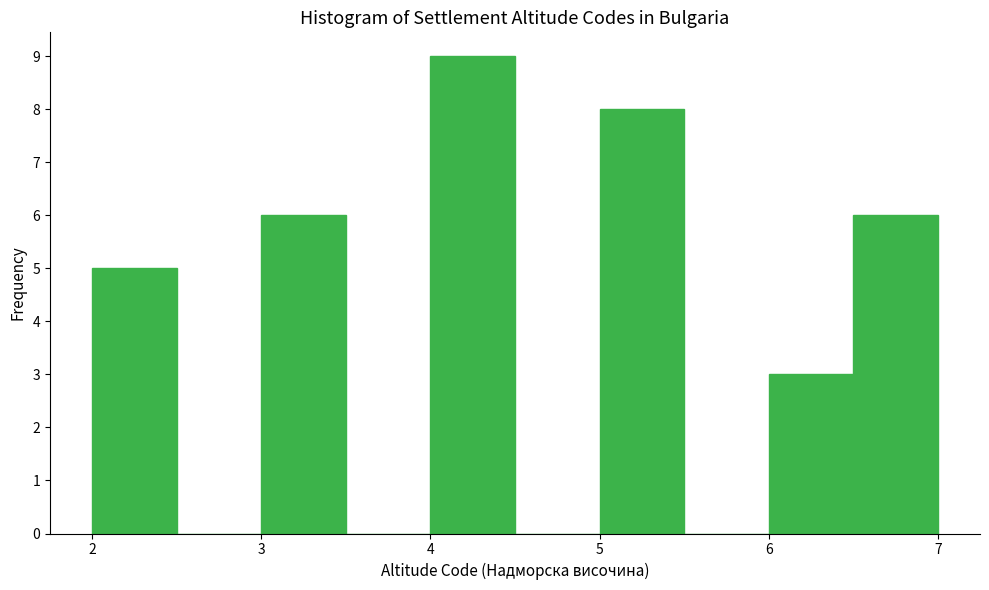

How tall is the bar that spans 4.0 to 4.5 on the x-axis? The values are not printed on the chart, so give them approximately, as read against the axis.

9